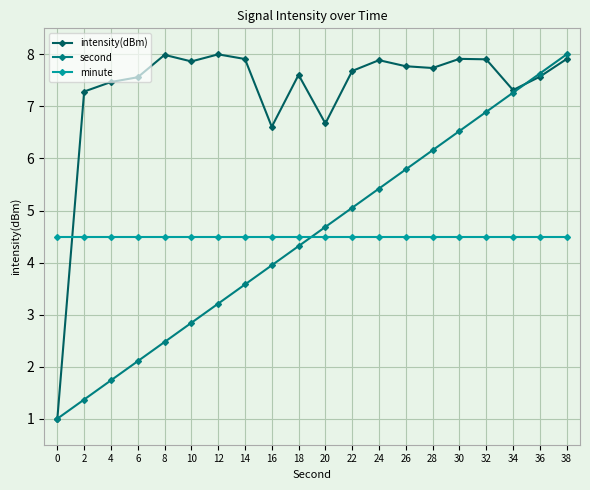

How many times do second and minute cross each other?

1